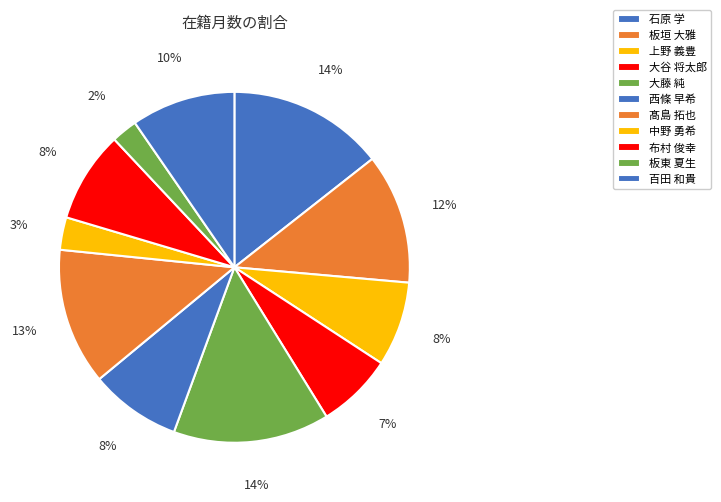

To the nearest percent, what is the difference between the 大藤 純 and 板東 夏生 slice percentages?

12%